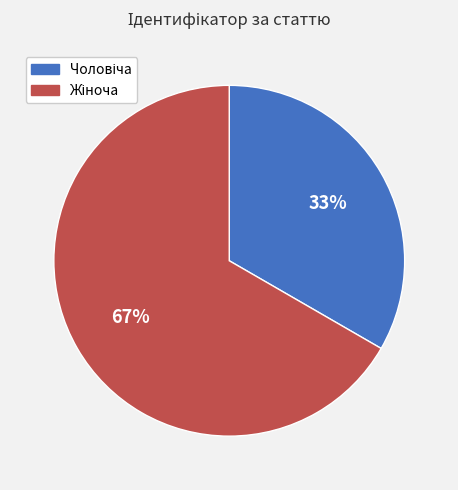

To the nearest percent, what is the average slice percentage?

50%